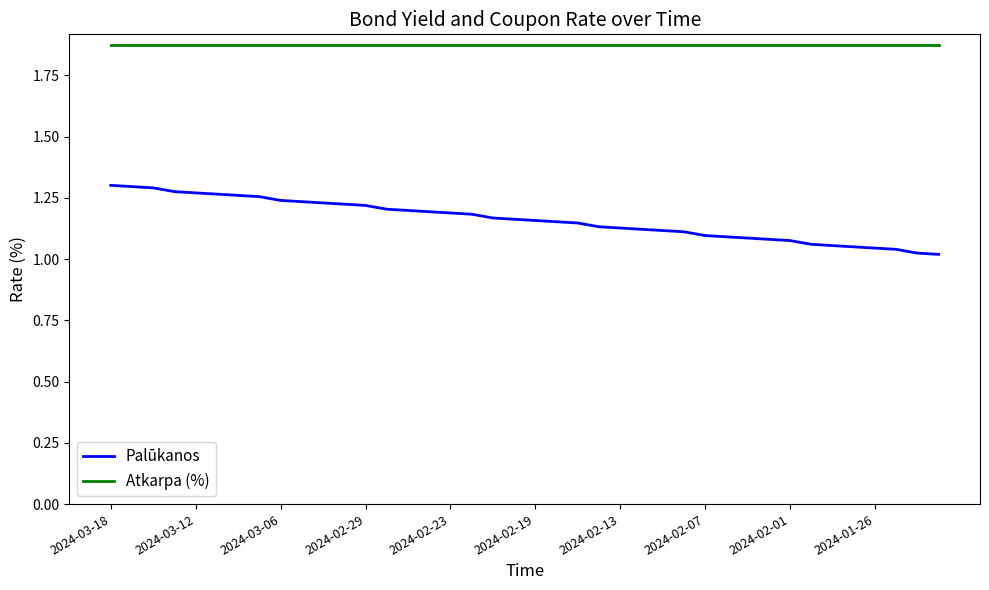

True or false: Atkarpa (%) and Palūkanos intersect in this chart.

False